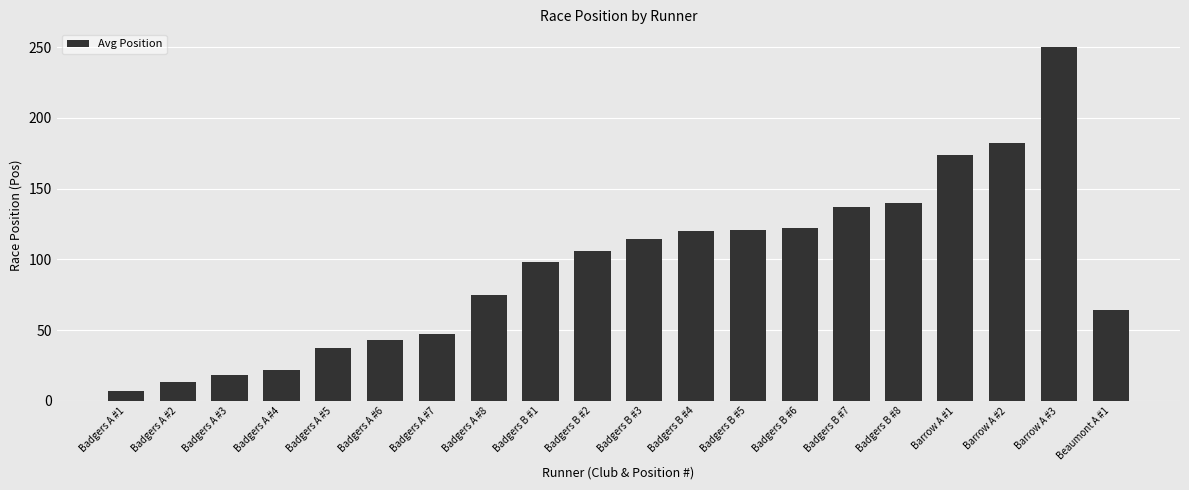

What is the label of the 11th bar from the left?

Badgers B #3